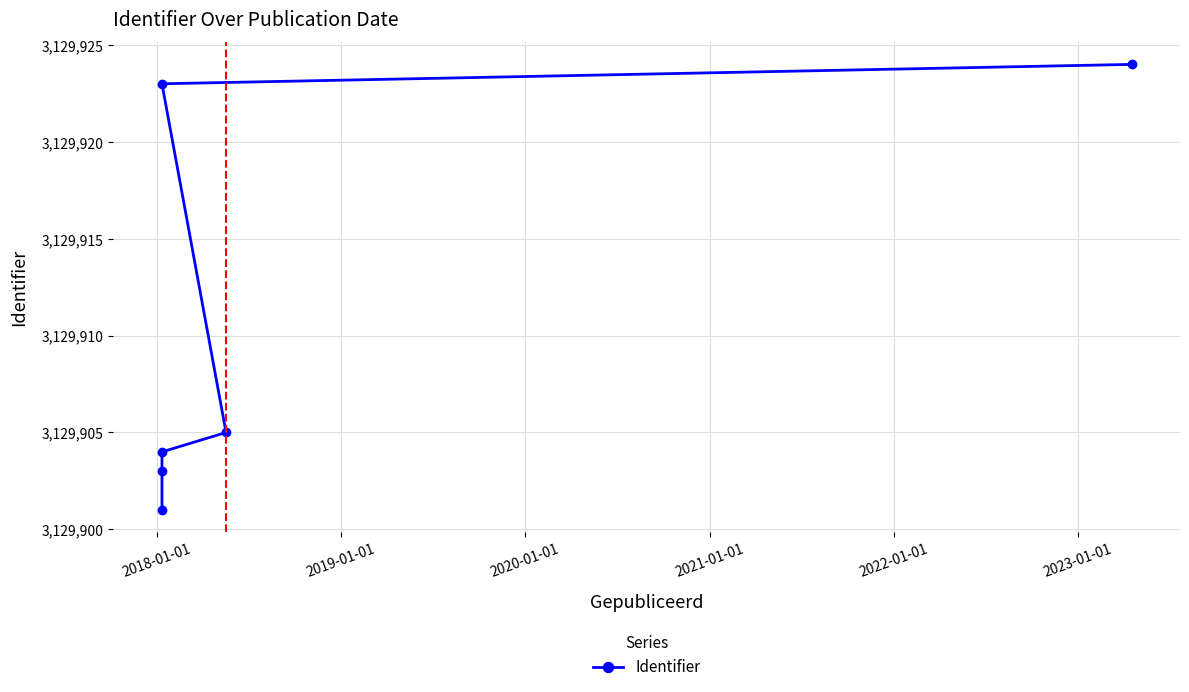

What is the minimum value shown in the chart?

3129901